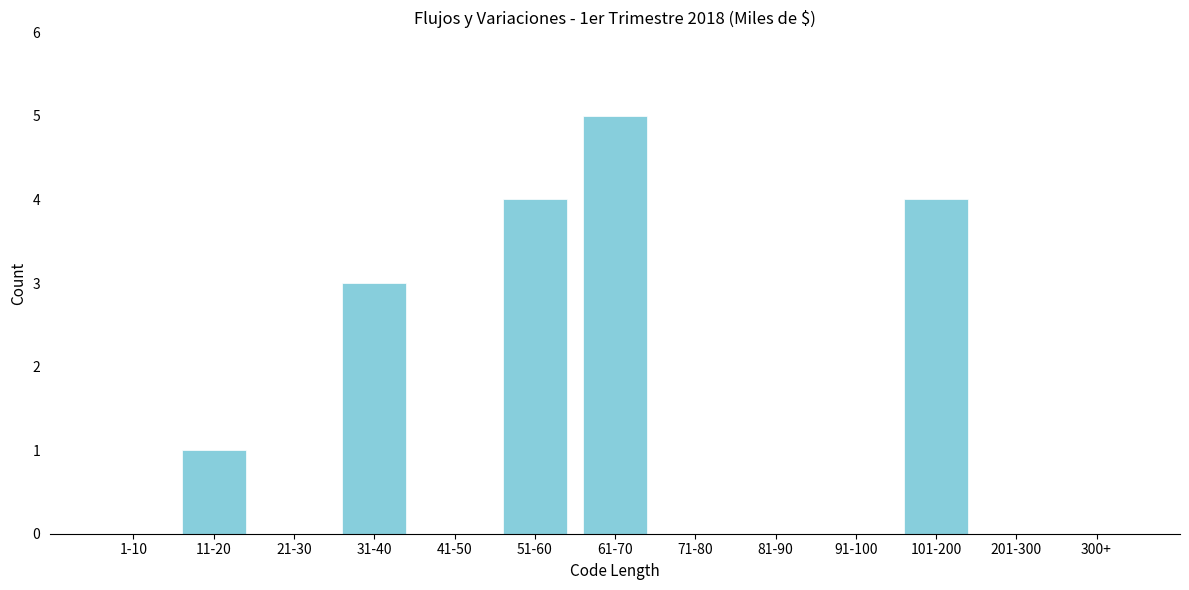

Reading left to right, transcribe all the data shown in this chart.

1-10=0	11-20=1	21-30=0	31-40=3	41-50=0	51-60=4	61-70=5	71-80=0	81-90=0	91-100=0	101-200=4	201-300=0	300+=0